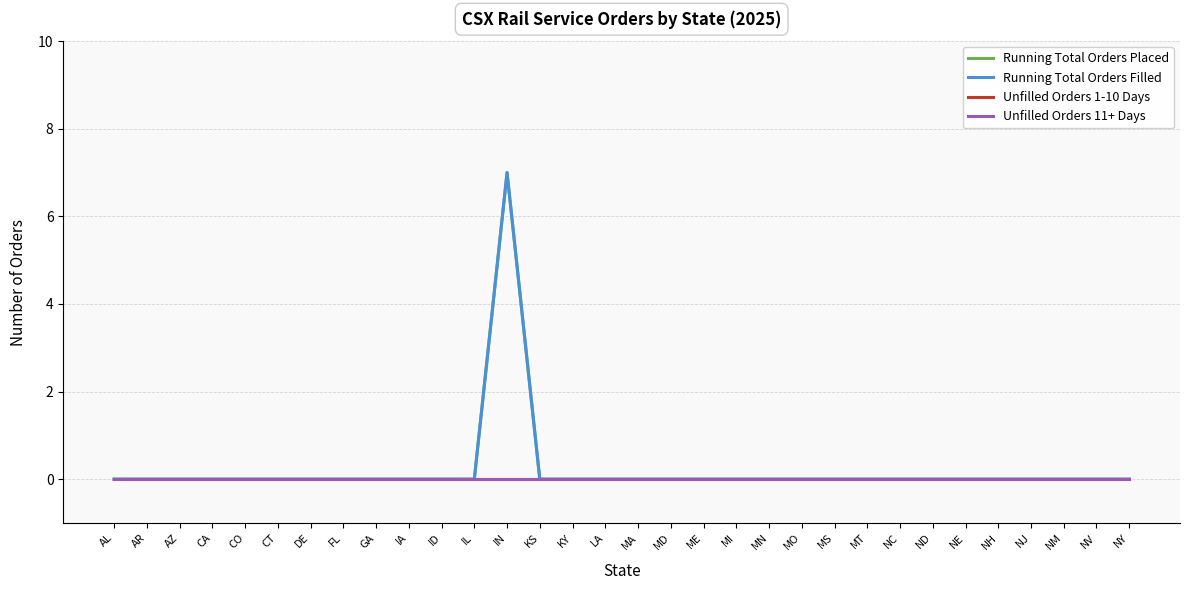

Does the chart display data point markers on the line(s)?

No